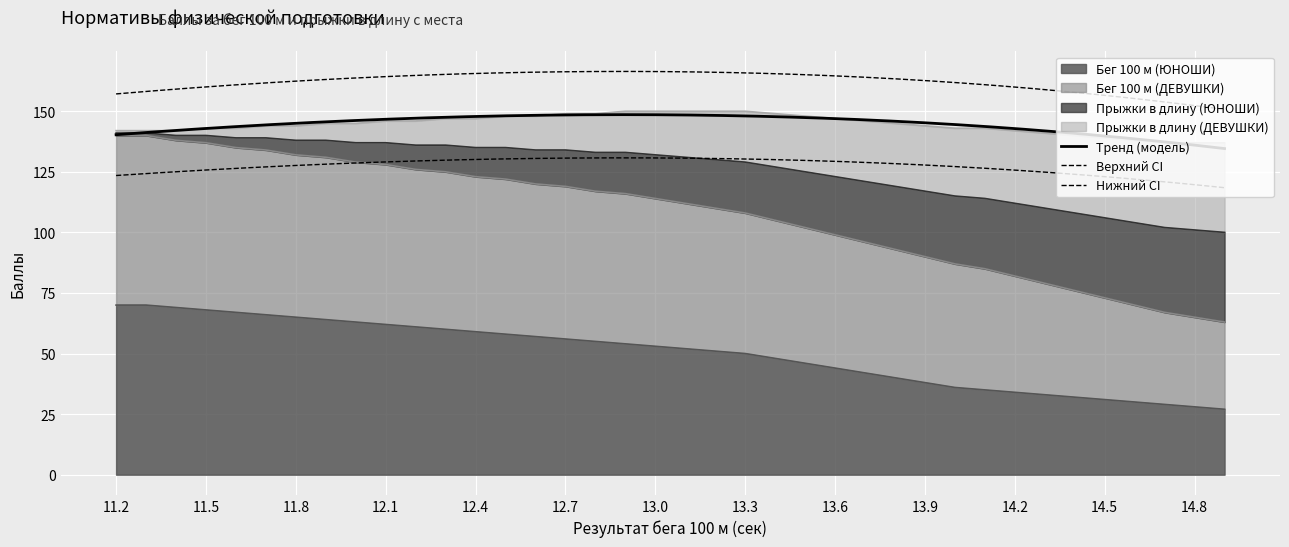

The value of Бег 100 м (ЮНОШИ) at 12.1 is 62. True or false?

True